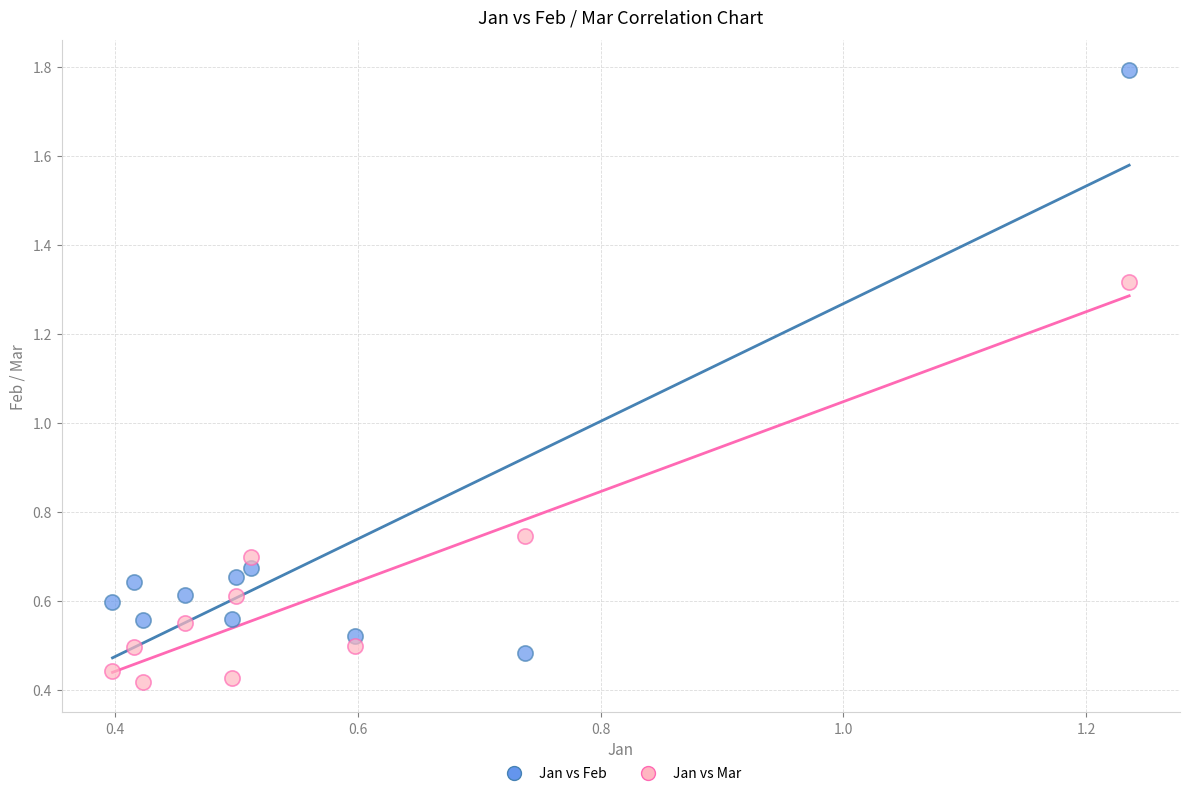

What are all the series names shown in the legend?

Jan vs Feb, Jan vs Mar